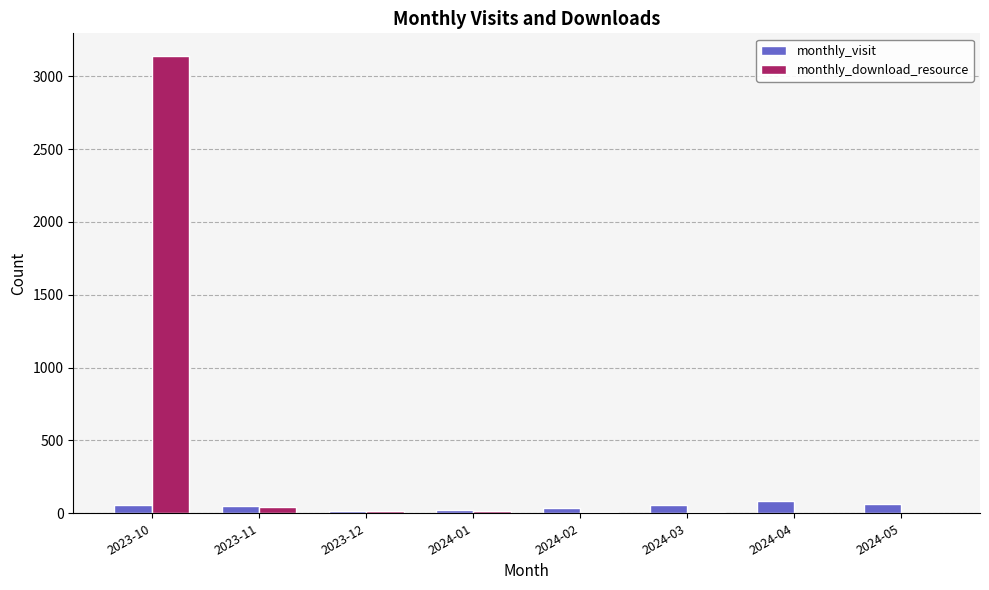

What is the average value of the monthly_visit series?

48